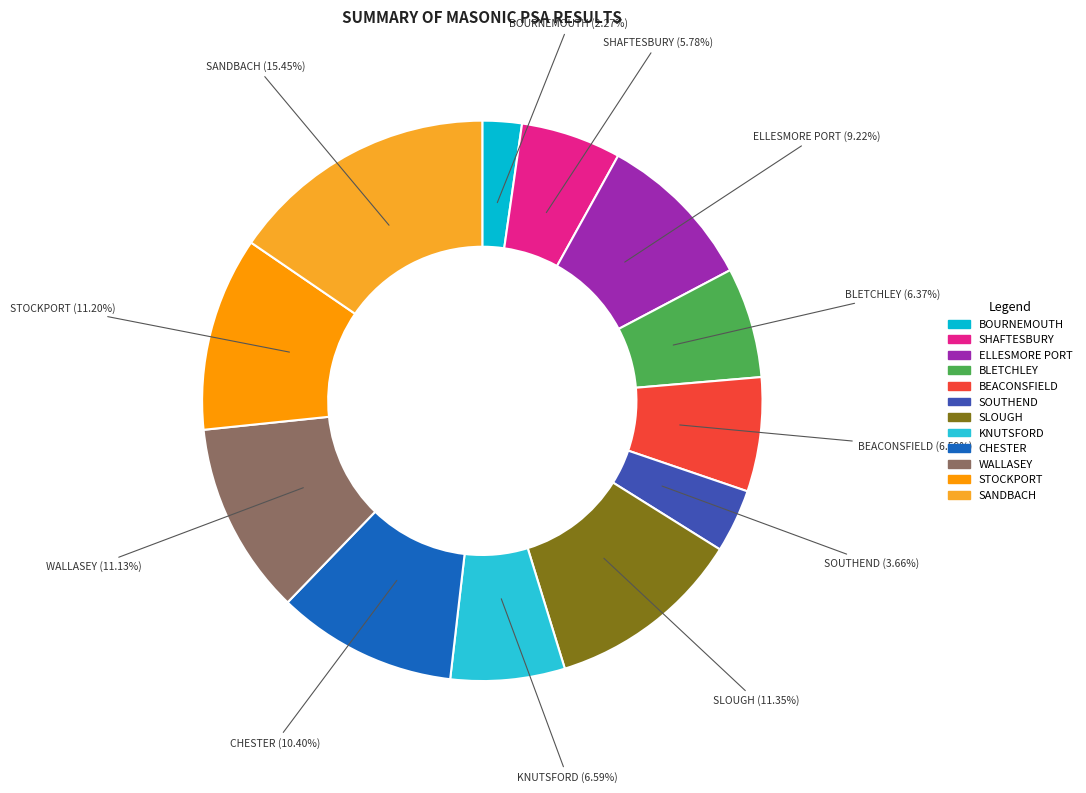

What portion of the pie excludes ELLESMORE PORT?

90.8%